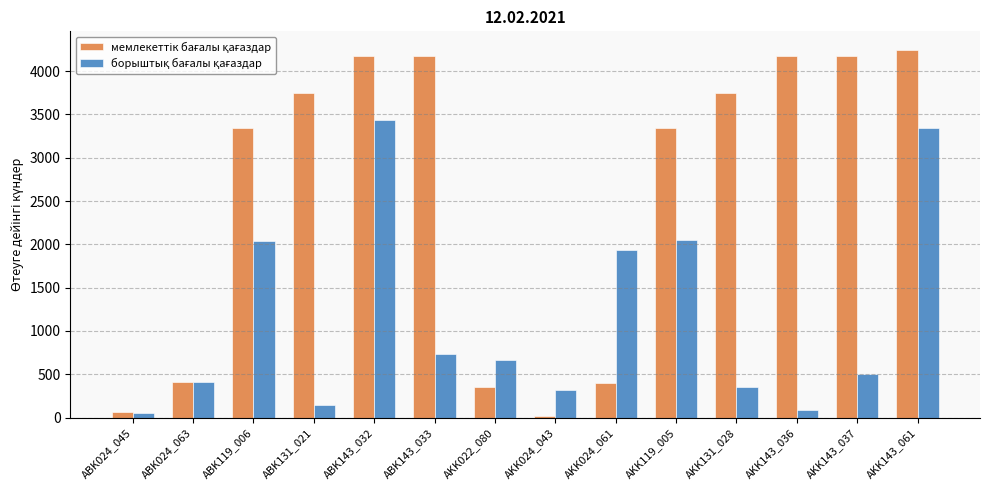

At how many categories does at least one series exceed 1274?

10